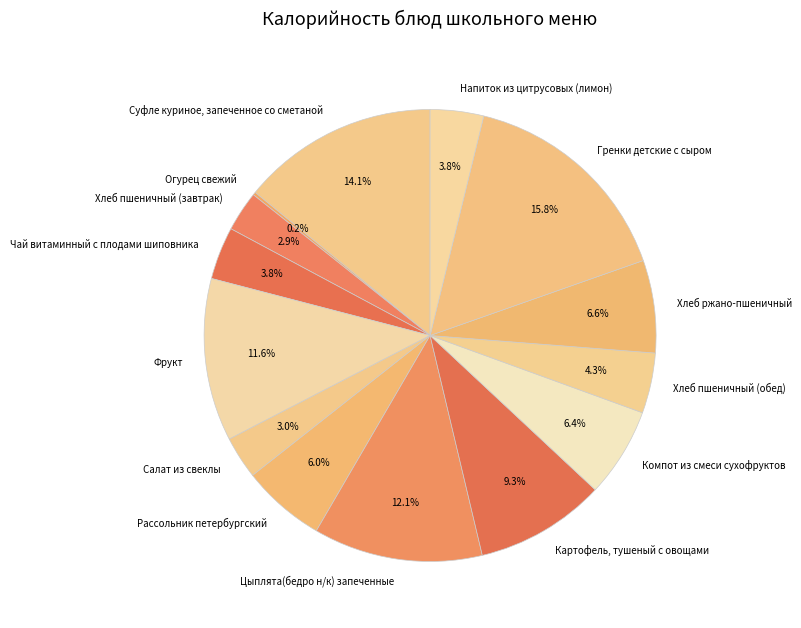

Is there any slice that represents more than half of the pie?

No